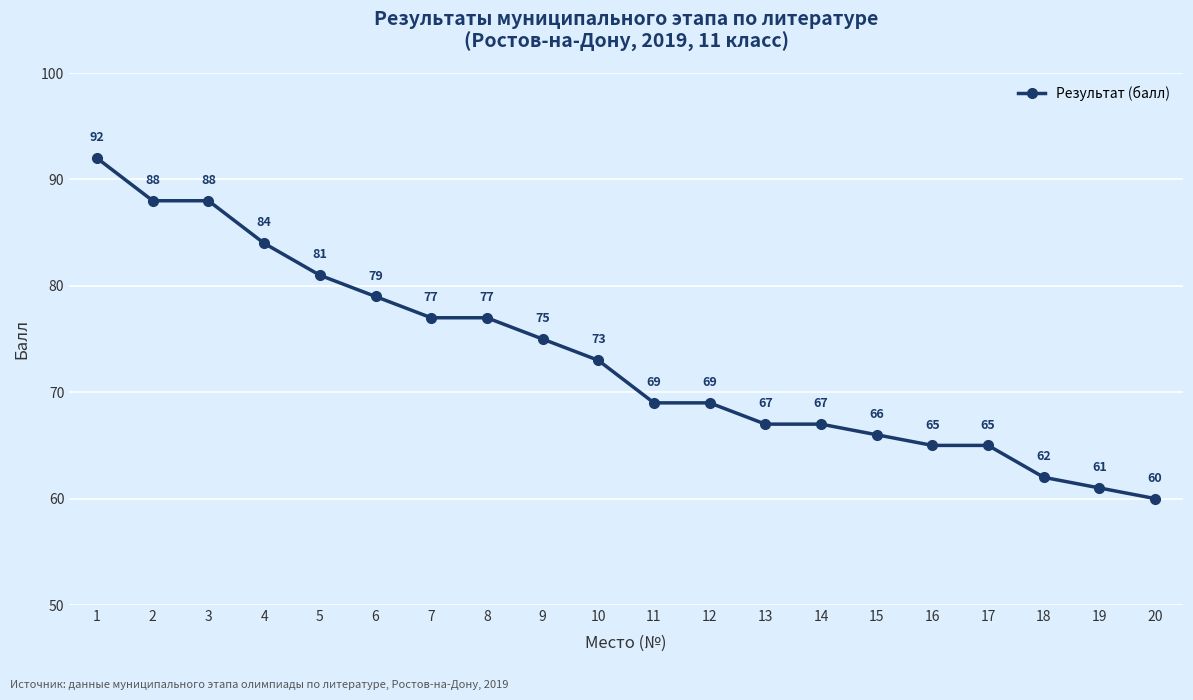

How many values are below 73?

10